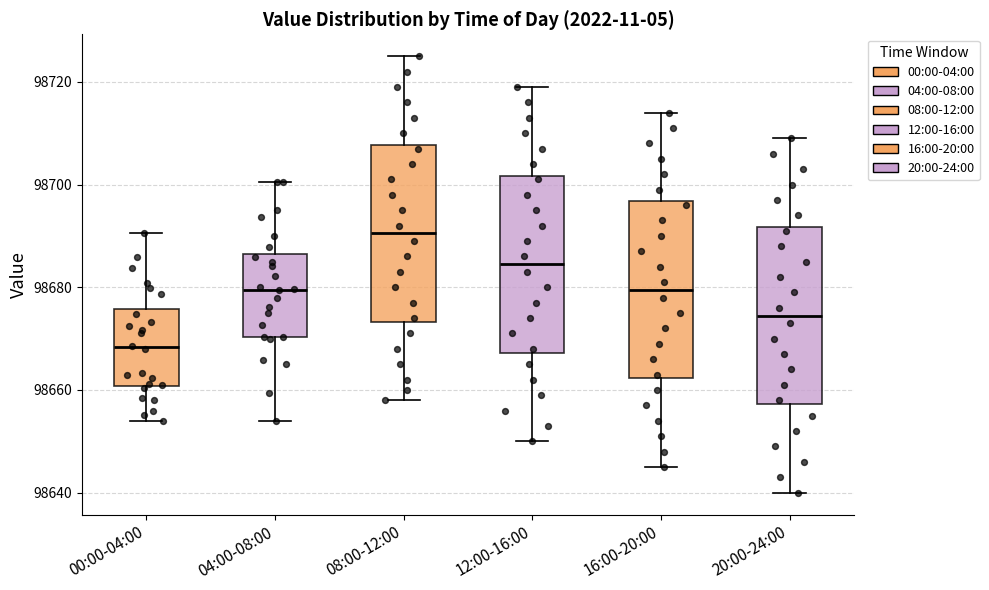

Reading left to right, read every box against the y-axis: the position of its median line, the range the box covers, and the ends of its whiskers. The values are not printed on the chart, so give them approximately, as read against the axis.

00:00-04:00: median 98668, box 98660 to 98676, whiskers 98654 to 98690
04:00-08:00: median 98680, box 98670 to 98686, whiskers 98654 to 98700
08:00-12:00: median 98690, box 98674 to 98708, whiskers 98658 to 98726
12:00-16:00: median 98684, box 98668 to 98702, whiskers 98650 to 98720
16:00-20:00: median 98680, box 98662 to 98696, whiskers 98646 to 98714
20:00-24:00: median 98674, box 98658 to 98692, whiskers 98640 to 98710